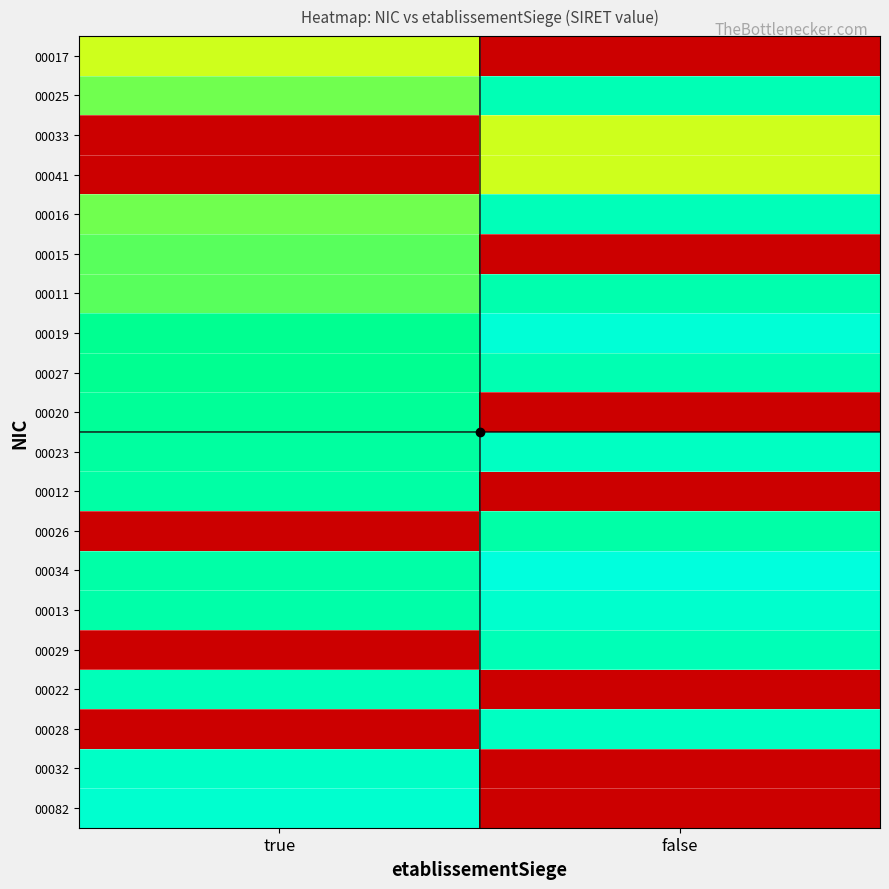

List the series in order of their peak value, lowest first.

00017, 00033, 00041, 00015, 00020, 00012, 00026, 00011, 00027, 00025, 00029, 00022, 00016, 00028, 00023, 00032, 00013, 00082, 00019, 00034